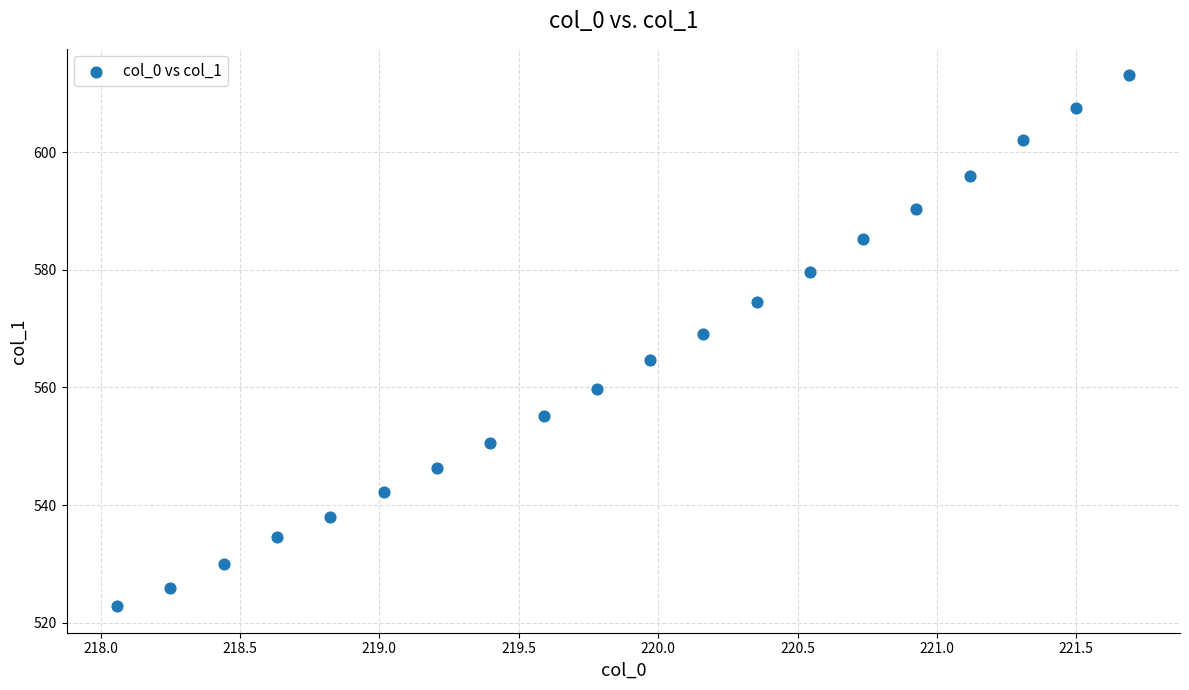

What is the range of Y values (max minus min)?

90.2